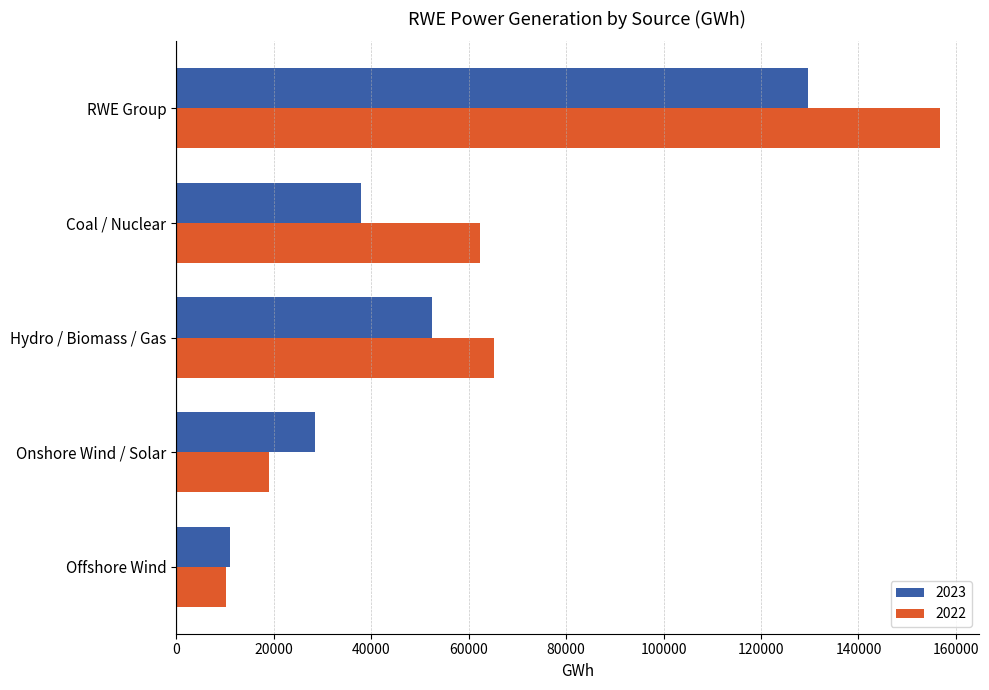

At which category is the sum across all series the highest?

RWE Group